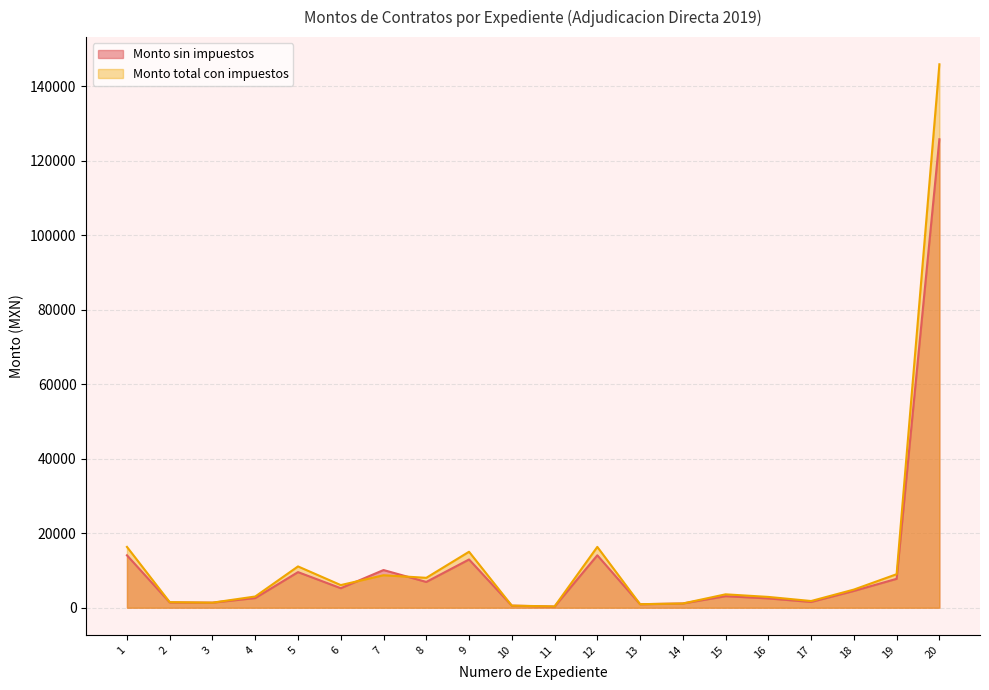

What is the average value of the Monto total con impuestos series?

12923.5